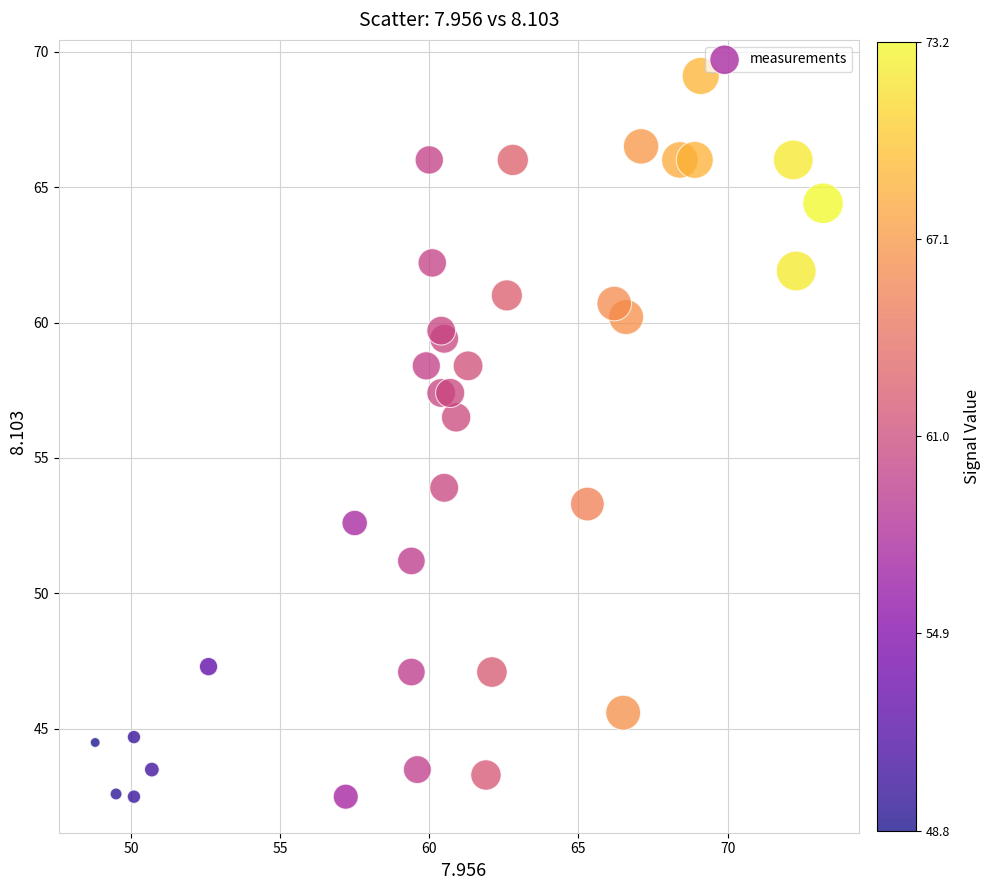

What is the range of X values (max minus min)?

24.4